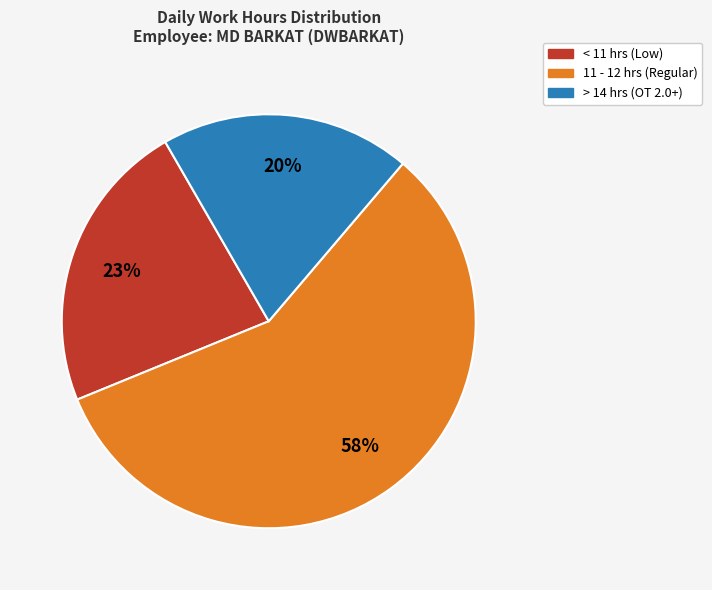

To the nearest percent, what is the difference between the largest and smallest slice percentages?

38%